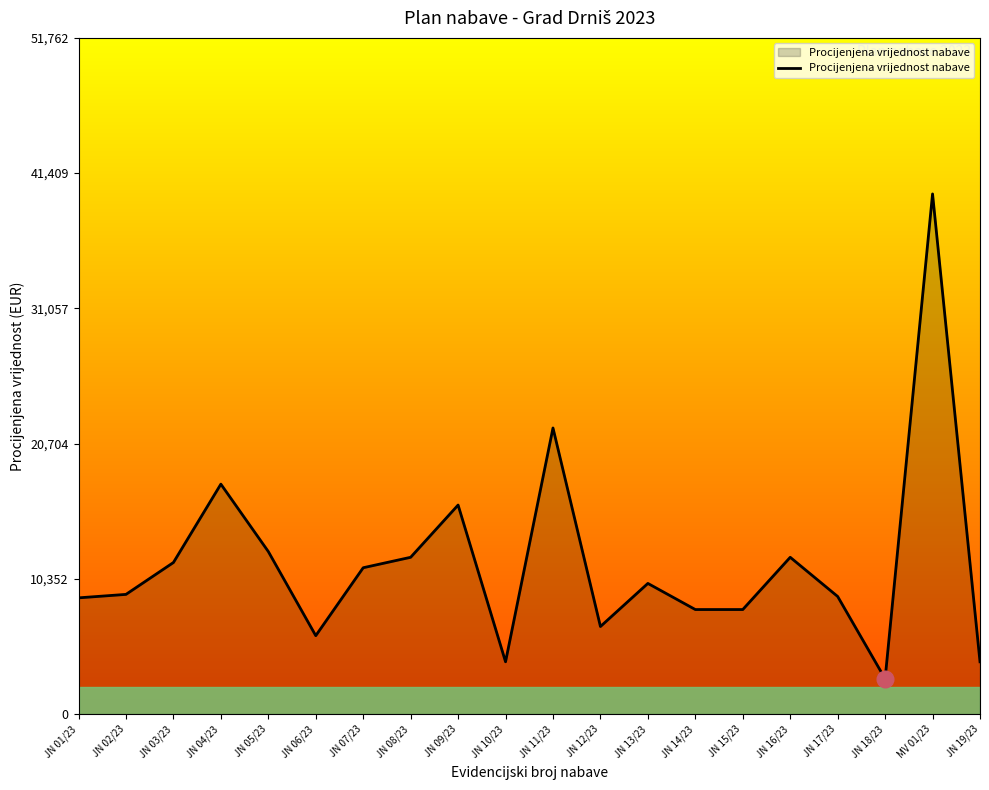

What is the sum of all values?

231012